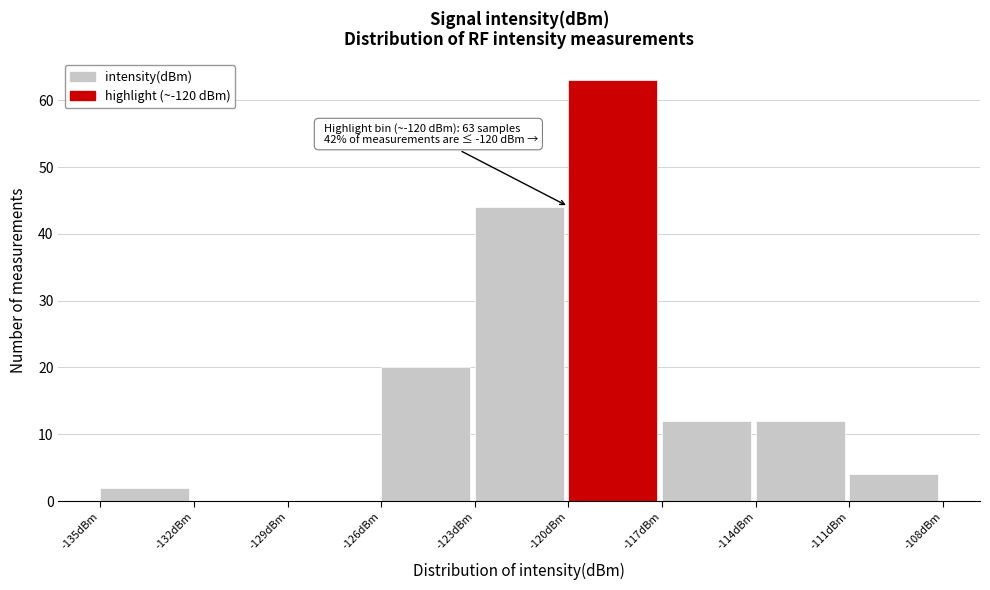

Which range on the x-axis has the tallest bar?

-120 to -117